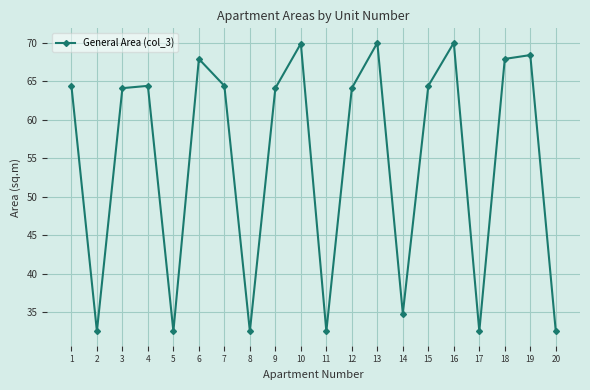

What is the sum of the values at 8 and 18?

100.4